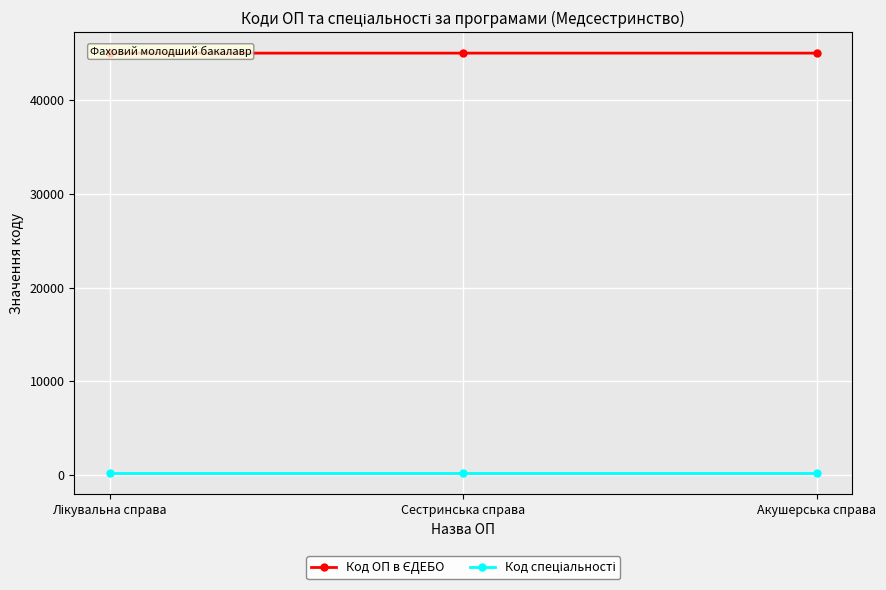

At how many categories does at least one series exceed 28382?

3